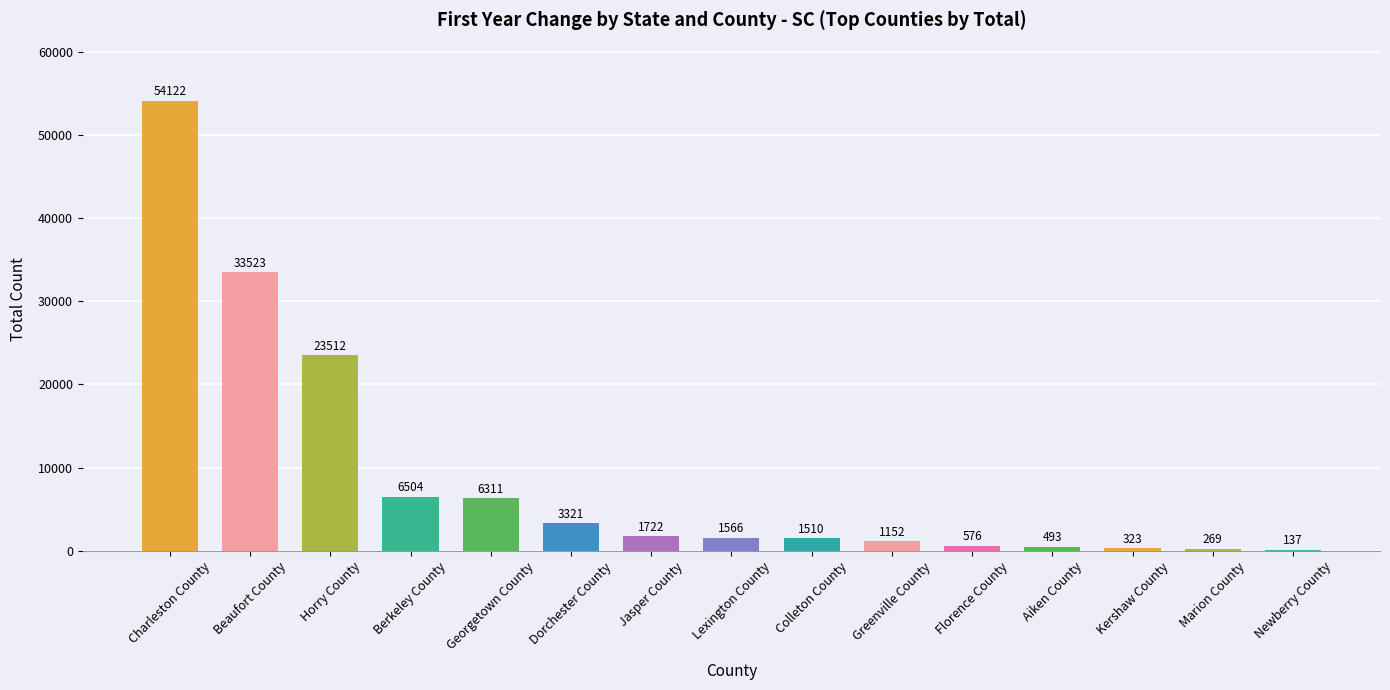

Where is the data nearest to the value 27129?

Horry County